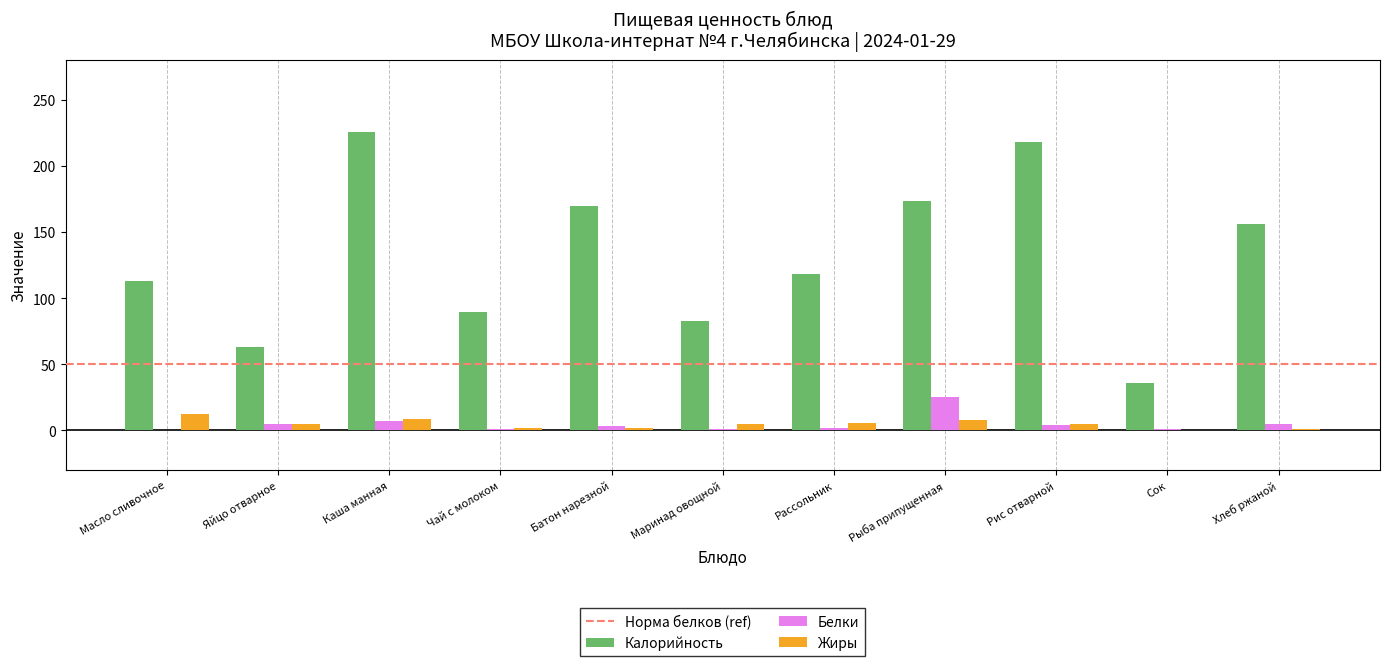

Read the Жиры value at Каша манная.

8.4